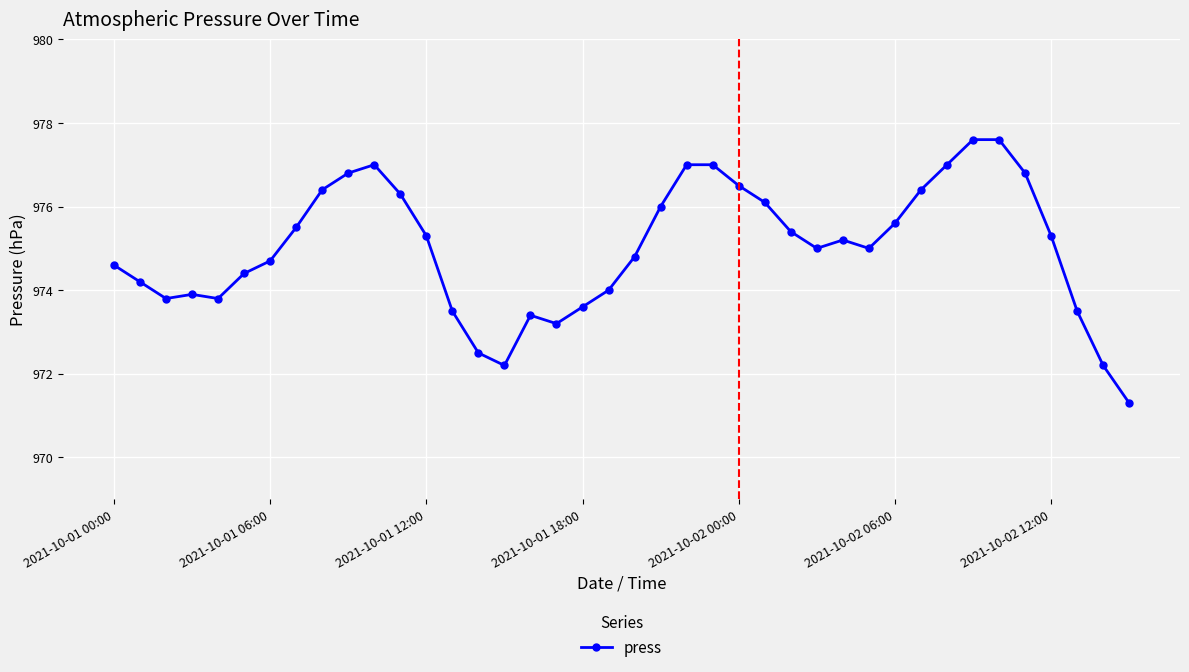

What is the maximum value shown in the chart?

977.6